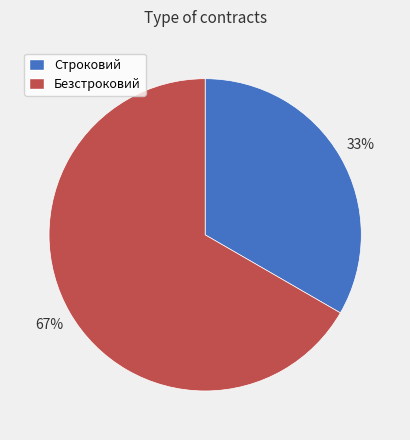

Is the sum of Безстроковий and Строковий greater than half?

Yes